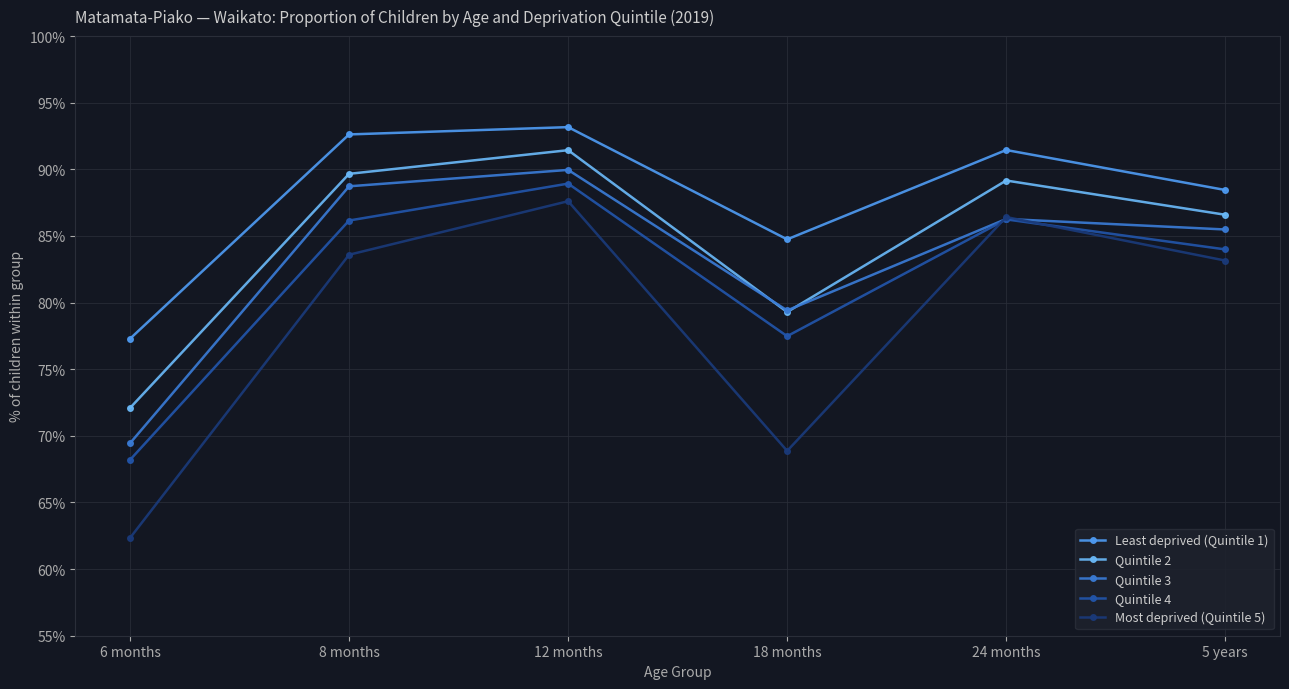

Rank the series by their maximum value, from highest to lowest.

Least deprived (Quintile 1), Quintile 2, Quintile 3, Quintile 4, Most deprived (Quintile 5)